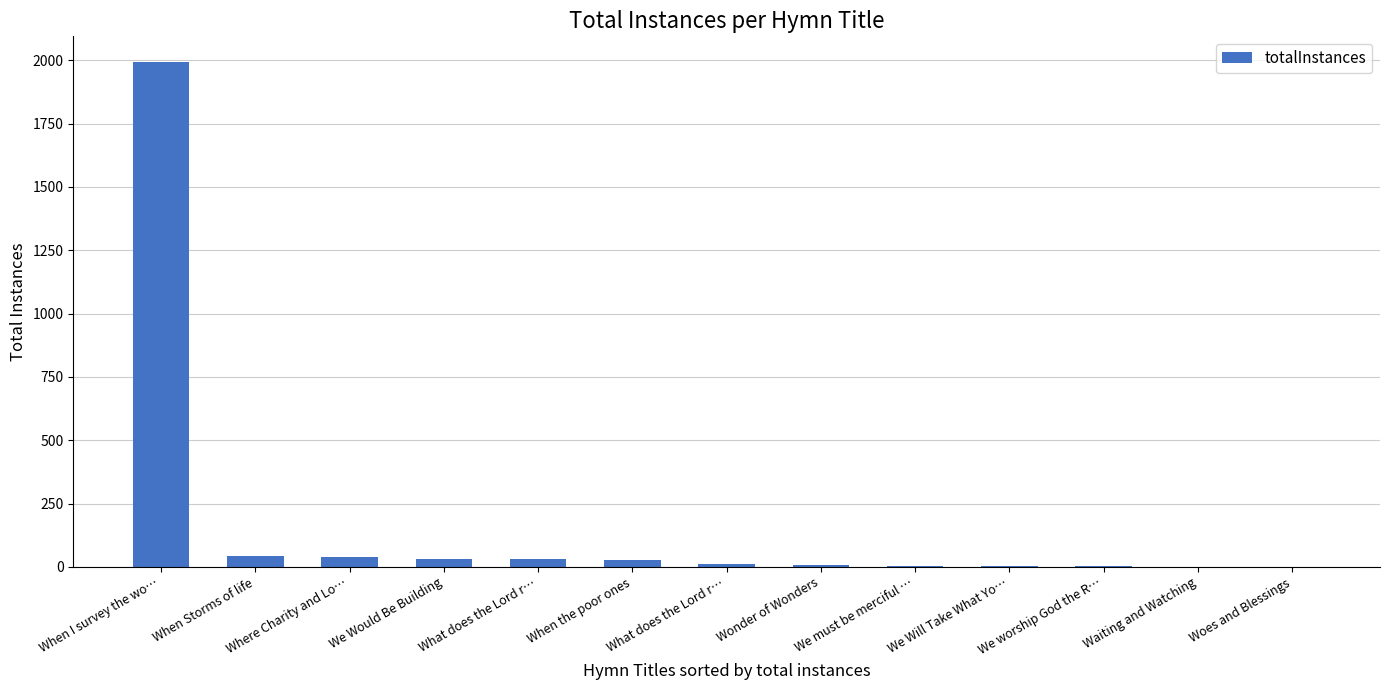

Is it true that the value at What does the Lord r… is 52?

False